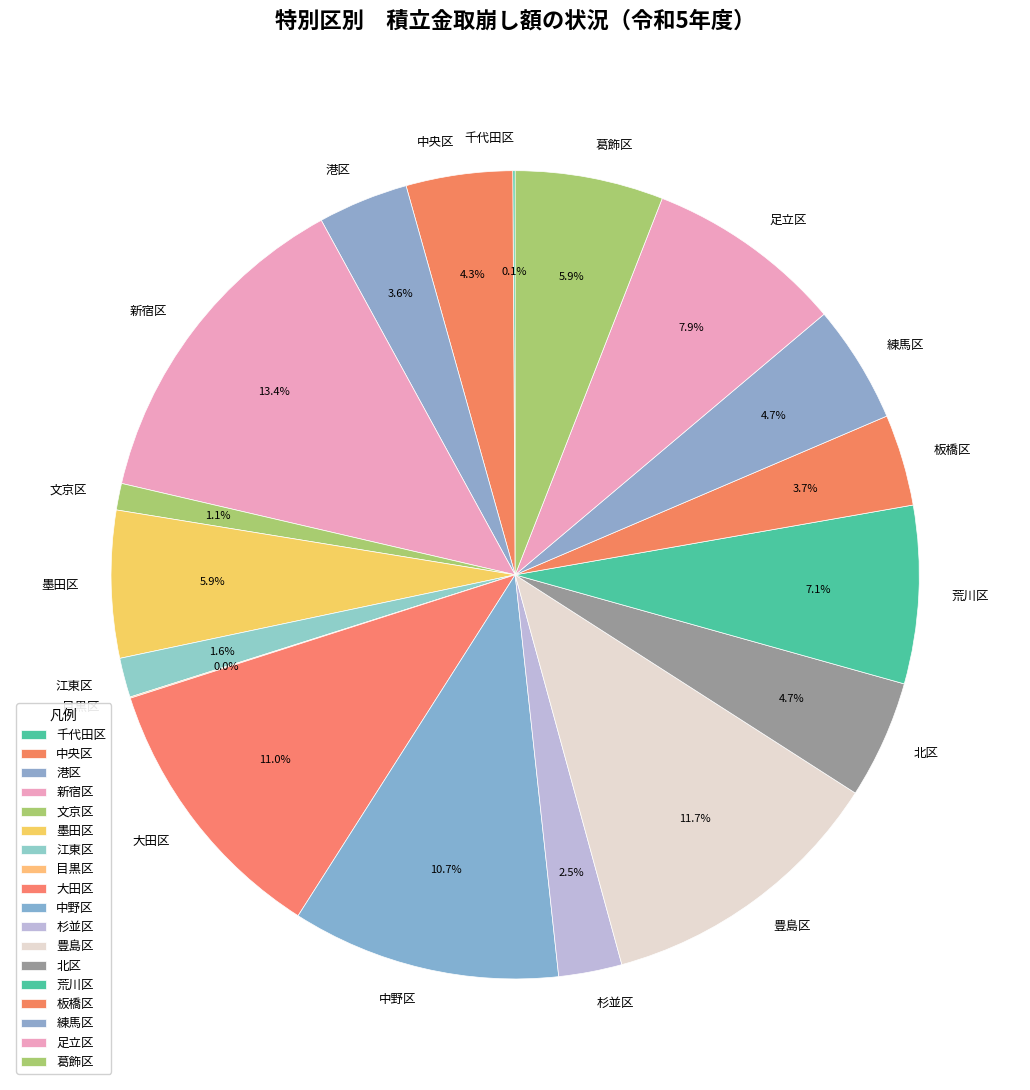

Which category has the biggest portion of the pie?

新宿区